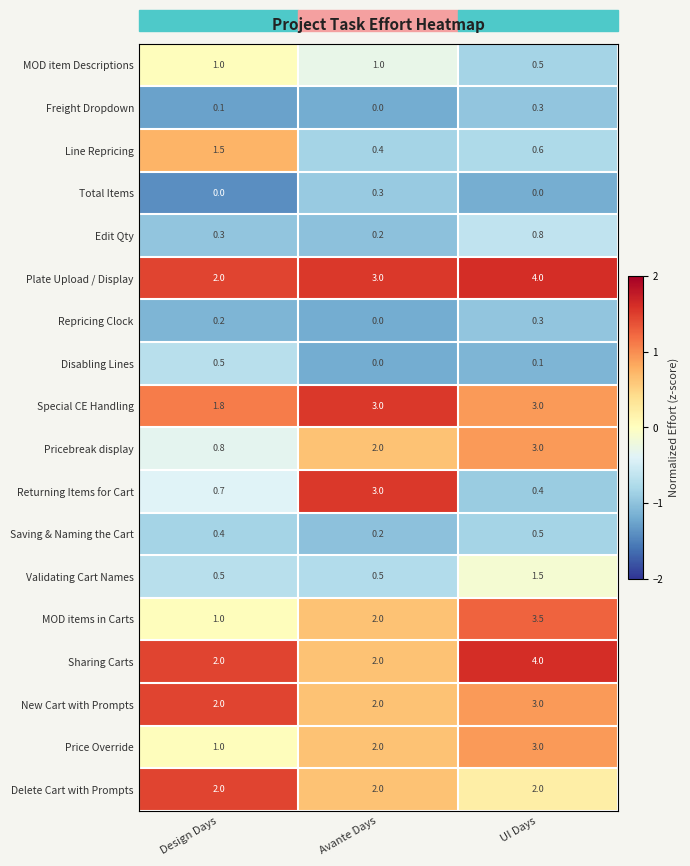

Which series changed the most between Avante Days and UI Days?

Returning Items for Cart